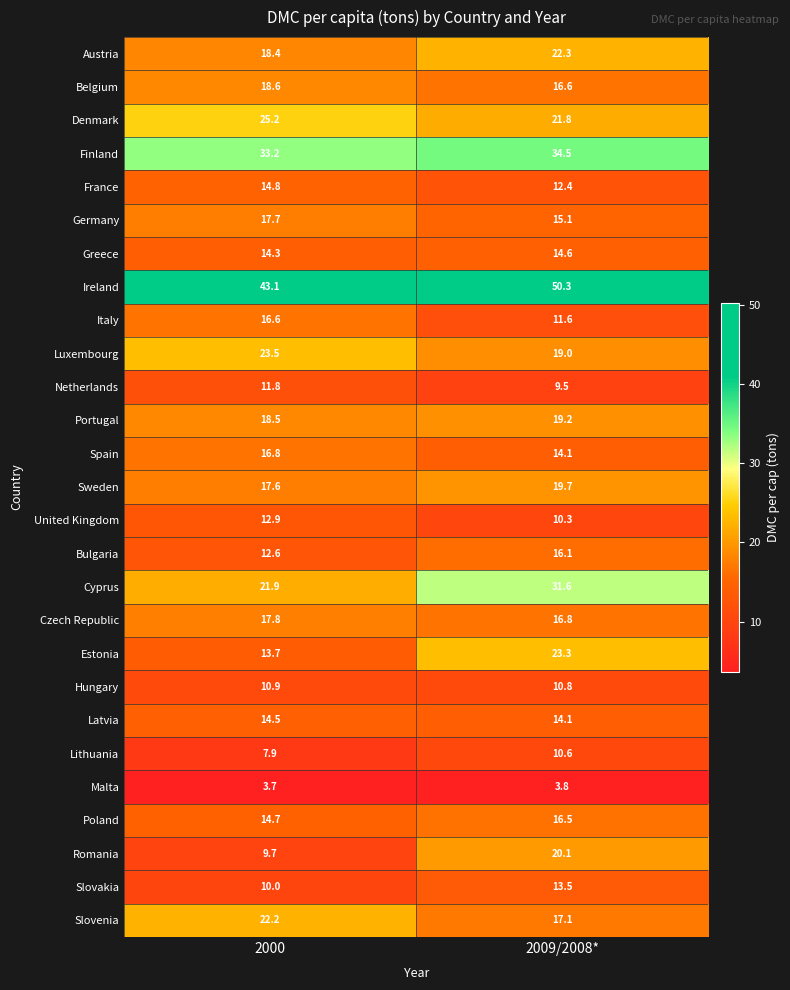

At which category does the chart reach its peak across all series?

2009/2008*